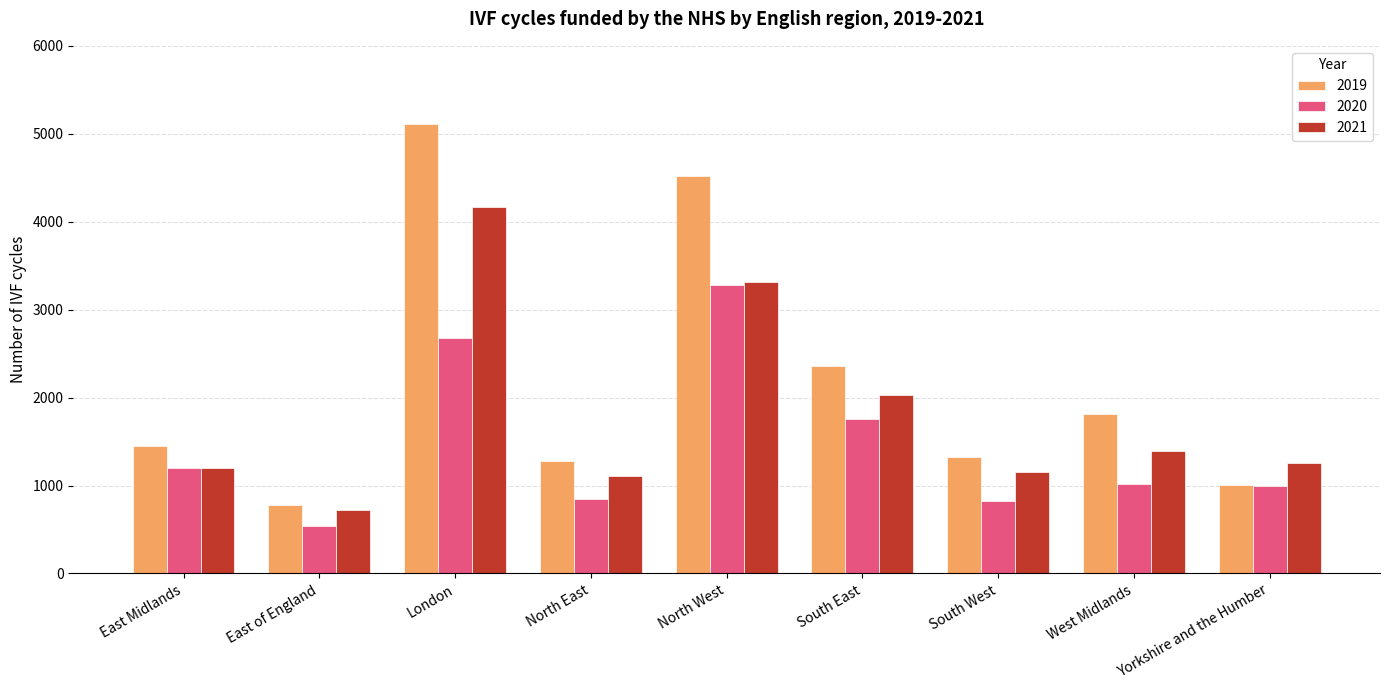

Reading left to right, what are all the values shown in this chart?

2019: East Midlands=1450	East of England=779	London=5110	North East=1278	North West=4520	South East=2360	South West=1321	West Midlands=1808	Yorkshire and the Humber=1008
2020: East Midlands=1204	East of England=538	London=2682	North East=852	North West=3275	South East=1756	South West=826	West Midlands=1023	Yorkshire and the Humber=990
2021: East Midlands=1198	East of England=724	London=4166	North East=1112	North West=3310	South East=2033	South West=1152	West Midlands=1387	Yorkshire and the Humber=1253